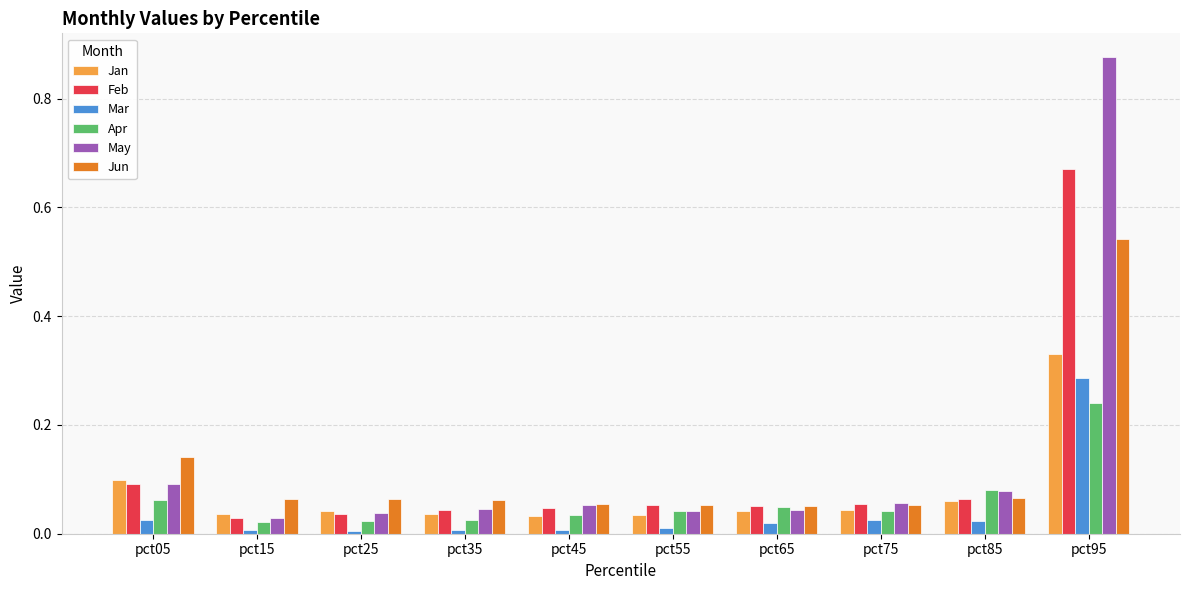

At pct95, list the series in order from largest to smallest.

May, Feb, Jun, Jan, Mar, Apr